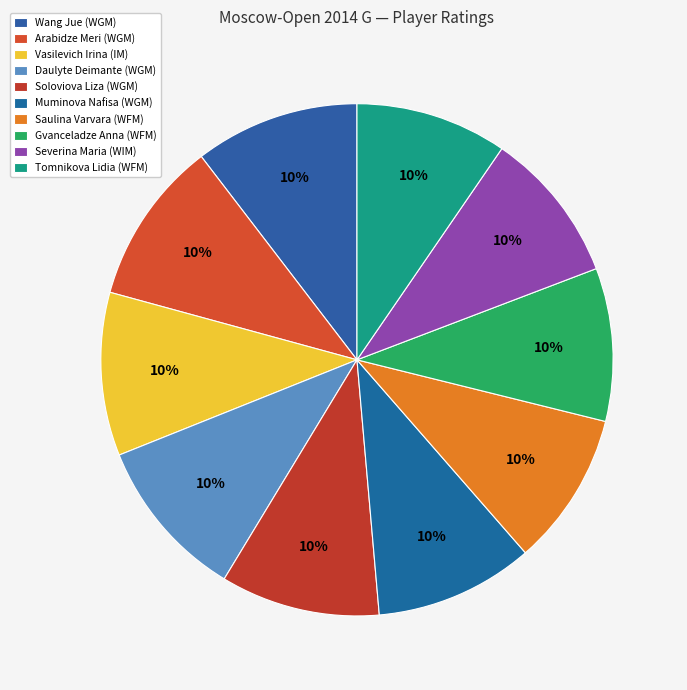

How many slices are in this pie chart?

10